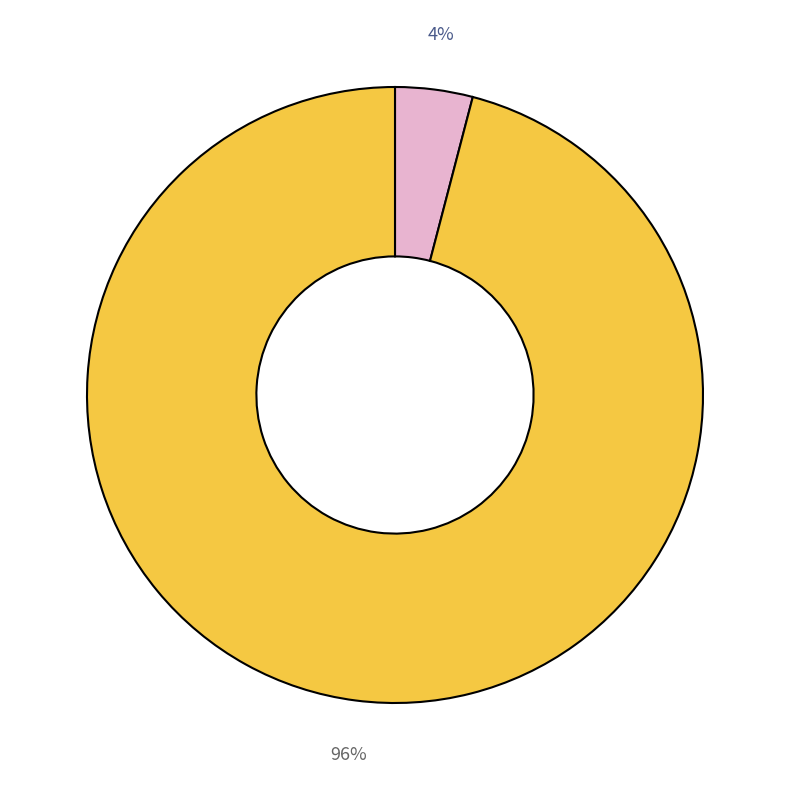

To the nearest percent, what is the difference between the largest and smallest slice percentages?

92%